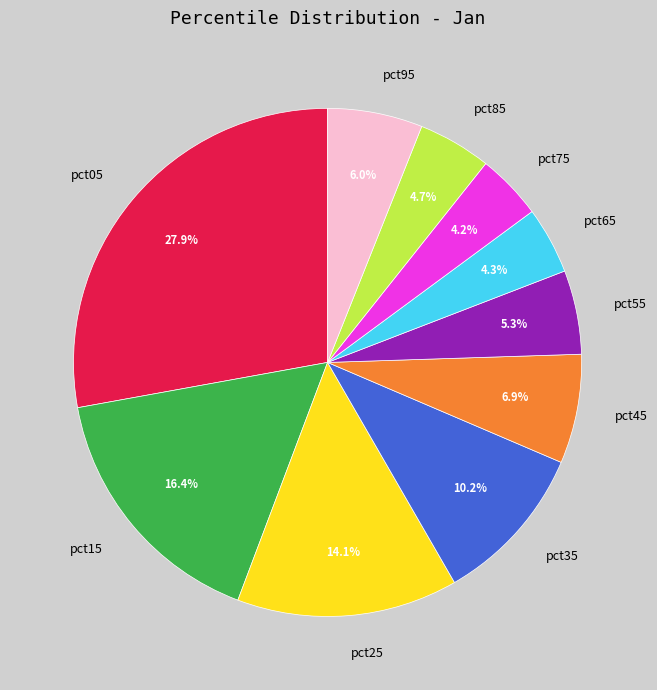

To the nearest percent, what is the average slice percentage?

10%